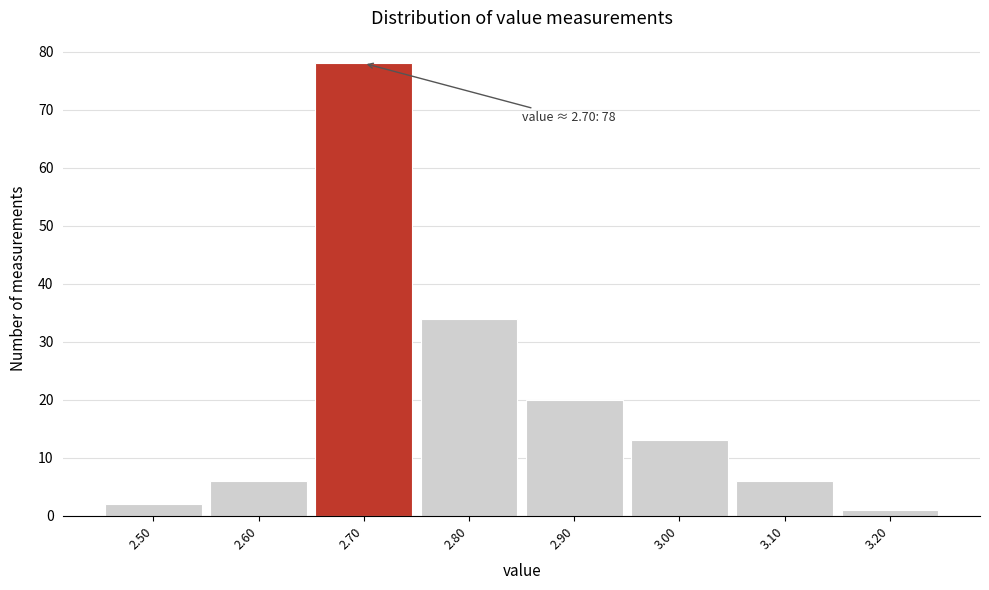

Which range on the x-axis has the tallest bar?

2.65 to 2.75